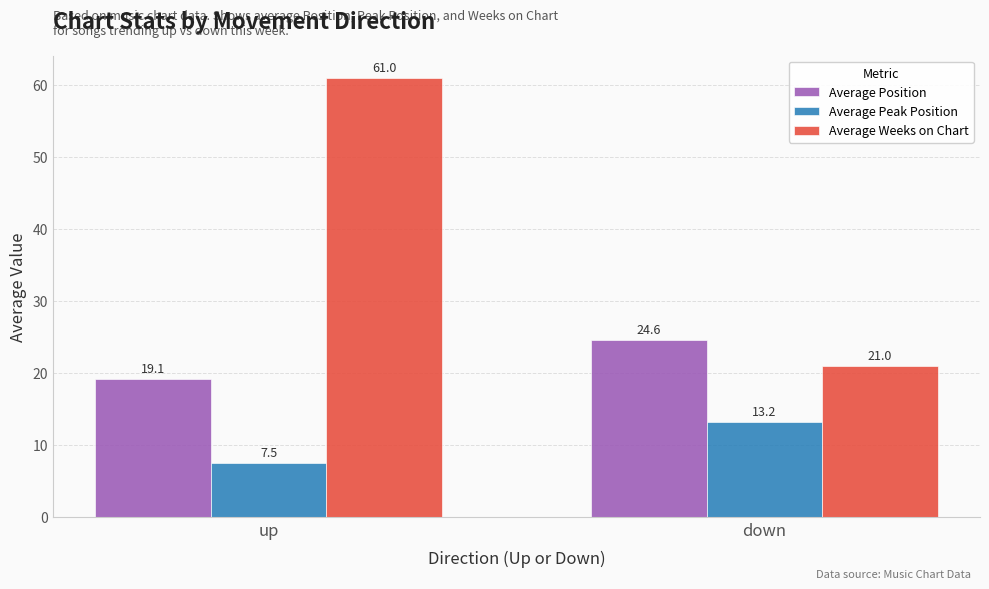

Does the chart contain stacked bars?

No